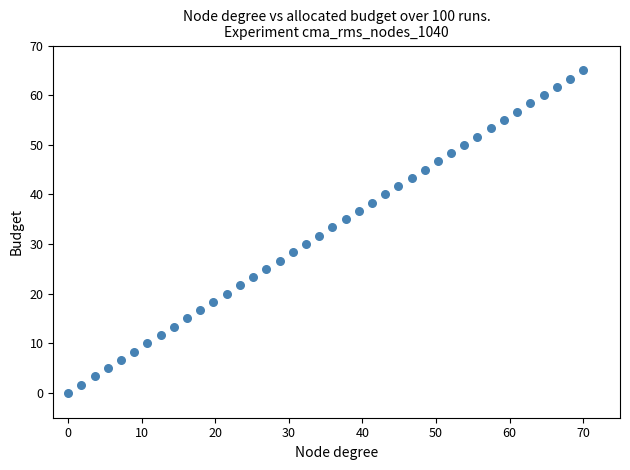

What is the range of Y values (max minus min)?

65.0